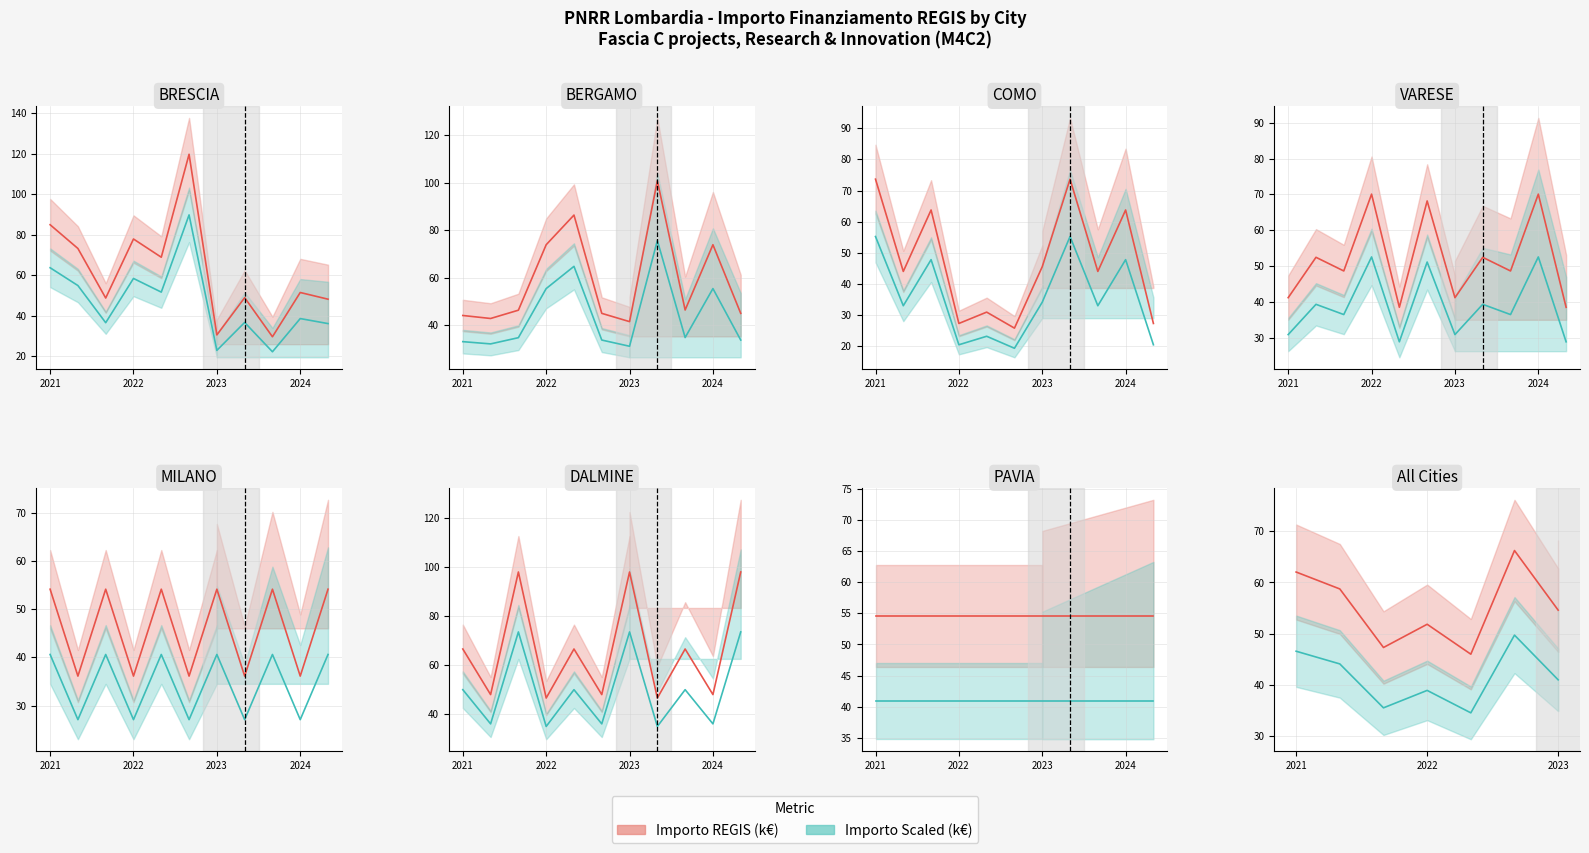

List the series in order of their overall mean, highest first.

Importo REGIS (k€), Importo Scaled (k€)